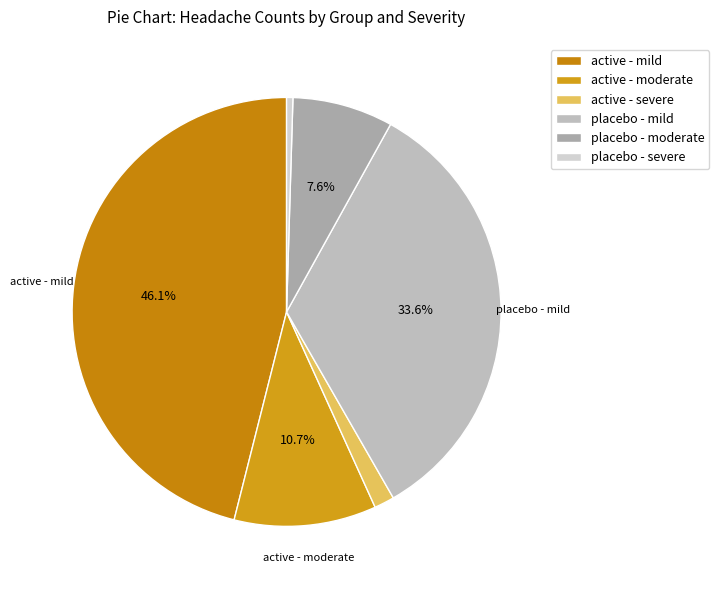

The placebo - severe slice represents 1% of the pie. True or false?

False